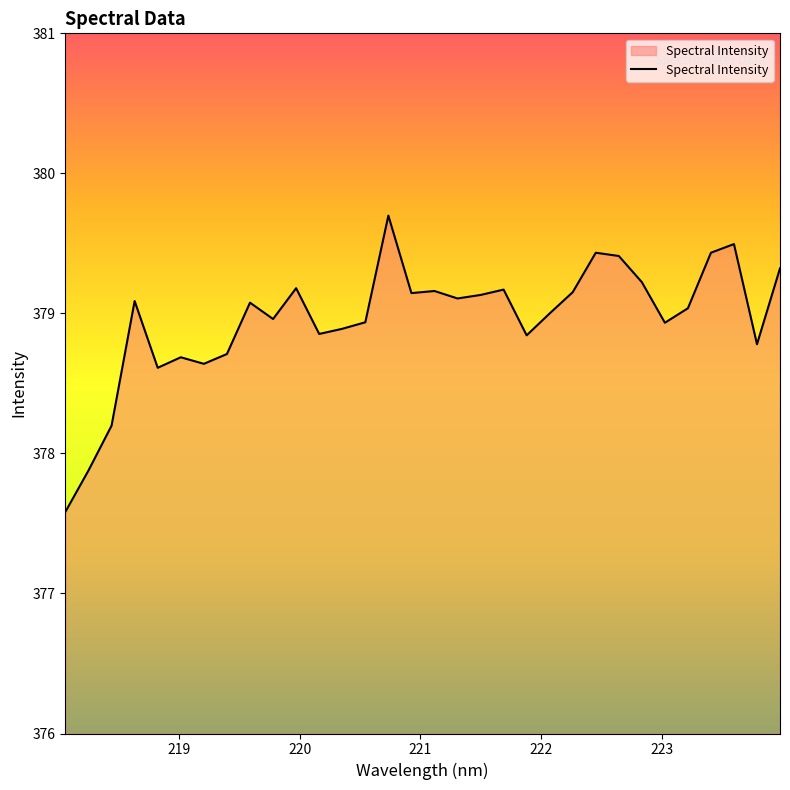

What is the maximum value shown in the chart?

379.7